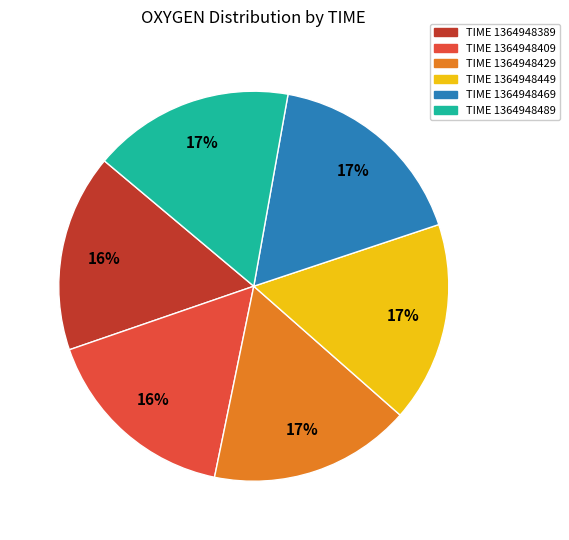

To the nearest percent, what is the difference between the largest and smallest slice percentages?

1%